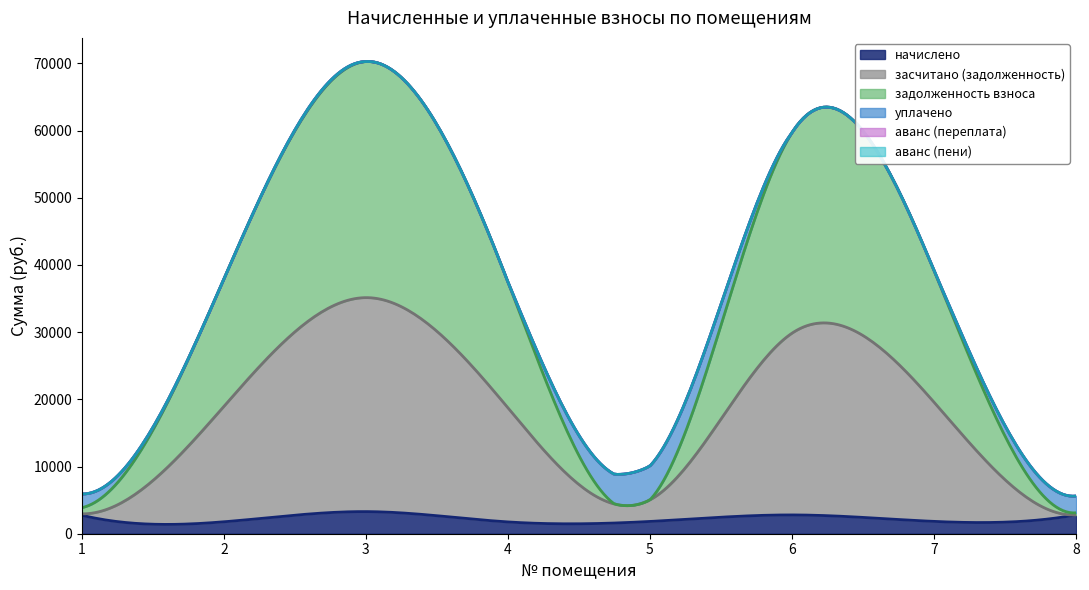

How many data points does each series have?

8